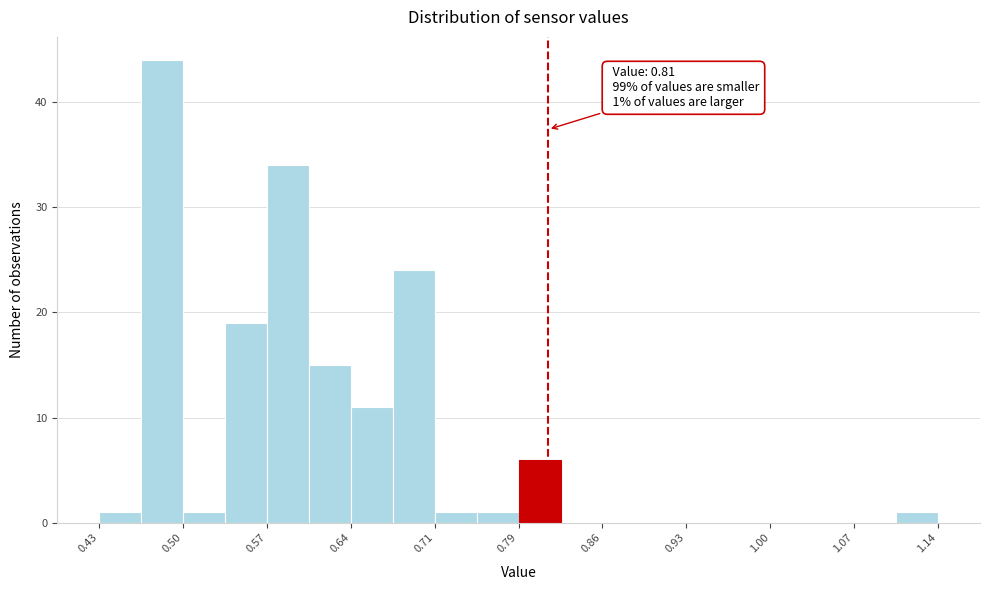

Around what value on the x-axis is the tallest bar? Give the approximate position of its centre, as read against the axis.

0.48